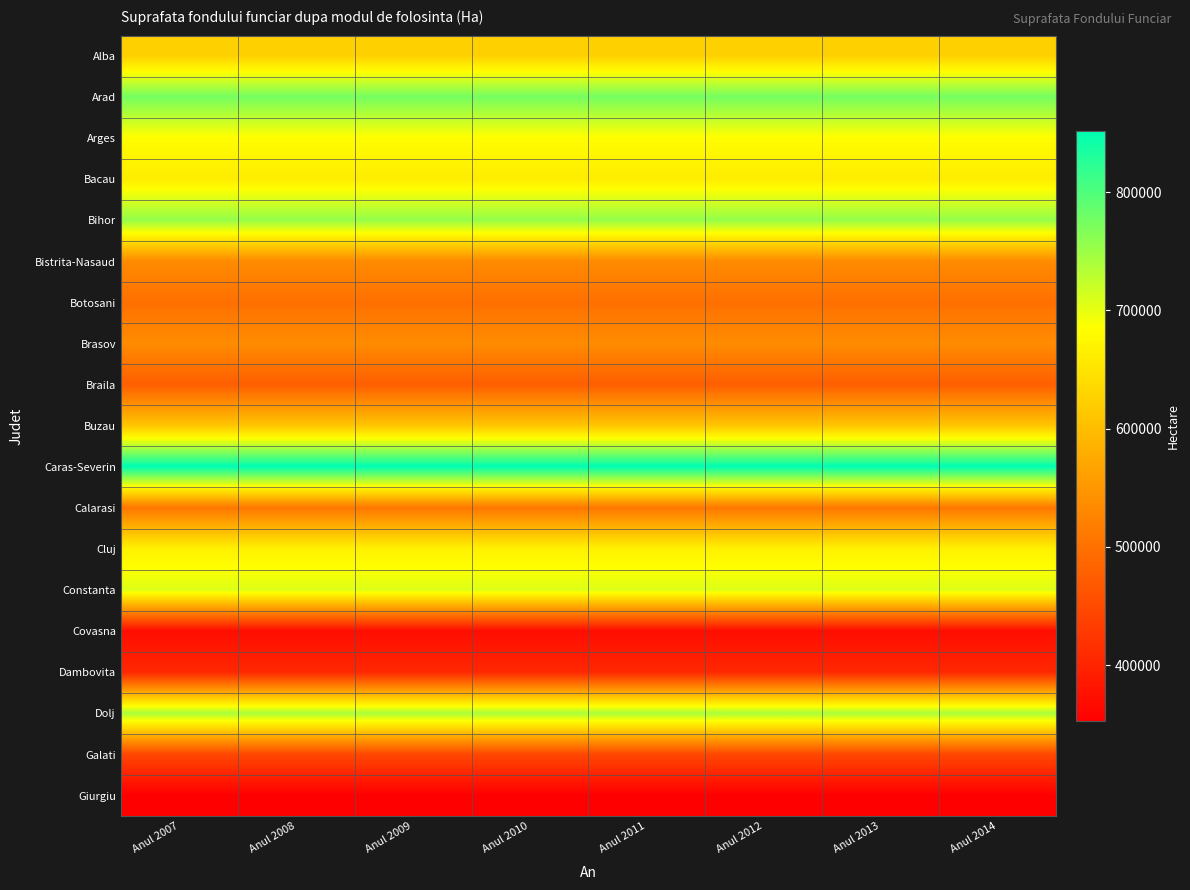

Reading left to right, extract all data points from this chart.

Alba: Anul 2007=624157	Anul 2008=624157	Anul 2009=624157	Anul 2010=624157	Anul 2011=624157	Anul 2012=624157	Anul 2013=624157	Anul 2014=624157
Arad: Anul 2007=775409	Anul 2008=775409	Anul 2009=775409	Anul 2010=775409	Anul 2011=775409	Anul 2012=775409	Anul 2013=775409	Anul 2014=775409
Arges: Anul 2007=682631	Anul 2008=682631	Anul 2009=682631	Anul 2010=682631	Anul 2011=682631	Anul 2012=682631	Anul 2013=682631	Anul 2014=682631
Bacau: Anul 2007=662052	Anul 2008=662052	Anul 2009=662052	Anul 2010=662052	Anul 2011=662052	Anul 2012=662052	Anul 2013=662052	Anul 2014=662052
Bihor: Anul 2007=754427	Anul 2008=754427	Anul 2009=754427	Anul 2010=754427	Anul 2011=754427	Anul 2012=754427	Anul 2013=754427	Anul 2014=754427
Bistrita-Nasaud: Anul 2007=535520	Anul 2008=535520	Anul 2009=535520	Anul 2010=535520	Anul 2011=535520	Anul 2012=535520	Anul 2013=535520	Anul 2014=535520
Botosani: Anul 2007=498569	Anul 2008=498569	Anul 2009=498569	Anul 2010=498569	Anul 2011=498569	Anul 2012=498569	Anul 2013=498569	Anul 2014=498569
Brasov: Anul 2007=536309	Anul 2008=536309	Anul 2009=536309	Anul 2010=536309	Anul 2011=536309	Anul 2012=536309	Anul 2013=536309	Anul 2014=536309
Braila: Anul 2007=476576	Anul 2008=476576	Anul 2009=476576	Anul 2010=476576	Anul 2011=476576	Anul 2012=476576	Anul 2013=476576	Anul 2014=476576
Buzau: Anul 2007=610255	Anul 2008=610255	Anul 2009=610255	Anul 2010=610255	Anul 2011=610255	Anul 2012=610255	Anul 2013=610255	Anul 2014=610255
Caras-Severin: Anul 2007=851976	Anul 2008=851976	Anul 2009=851976	Anul 2010=851976	Anul 2011=851976	Anul 2012=851976	Anul 2013=851976	Anul 2014=851976
Calarasi: Anul 2007=508785	Anul 2008=508785	Anul 2009=508785	Anul 2010=508785	Anul 2011=508785	Anul 2012=508785	Anul 2013=508785	Anul 2014=508785
Cluj: Anul 2007=667440	Anul 2008=667440	Anul 2009=667440	Anul 2010=667440	Anul 2011=667440	Anul 2012=667440	Anul 2013=667440	Anul 2014=667440
Constanta: Anul 2007=707129	Anul 2008=707129	Anul 2009=707129	Anul 2010=707129	Anul 2011=707129	Anul 2012=707129	Anul 2013=707129	Anul 2014=707129
Covasna: Anul 2007=370980	Anul 2008=370980	Anul 2009=370980	Anul 2010=370980	Anul 2011=370980	Anul 2012=370980	Anul 2013=370980	Anul 2014=370980
Dambovita: Anul 2007=405427	Anul 2008=405427	Anul 2009=405427	Anul 2010=405427	Anul 2011=405427	Anul 2012=405427	Anul 2013=405427	Anul 2014=405427
Dolj: Anul 2007=741401	Anul 2008=741401	Anul 2009=741401	Anul 2010=741401	Anul 2011=741401	Anul 2012=741401	Anul 2013=741401	Anul 2014=741401
Galati: Anul 2007=446632	Anul 2008=446632	Anul 2009=446632	Anul 2010=446632	Anul 2011=446632	Anul 2012=446632	Anul 2013=446632	Anul 2014=446632
Giurgiu: Anul 2007=352602	Anul 2008=352602	Anul 2009=352602	Anul 2010=352602	Anul 2011=352602	Anul 2012=352602	Anul 2013=352602	Anul 2014=352602